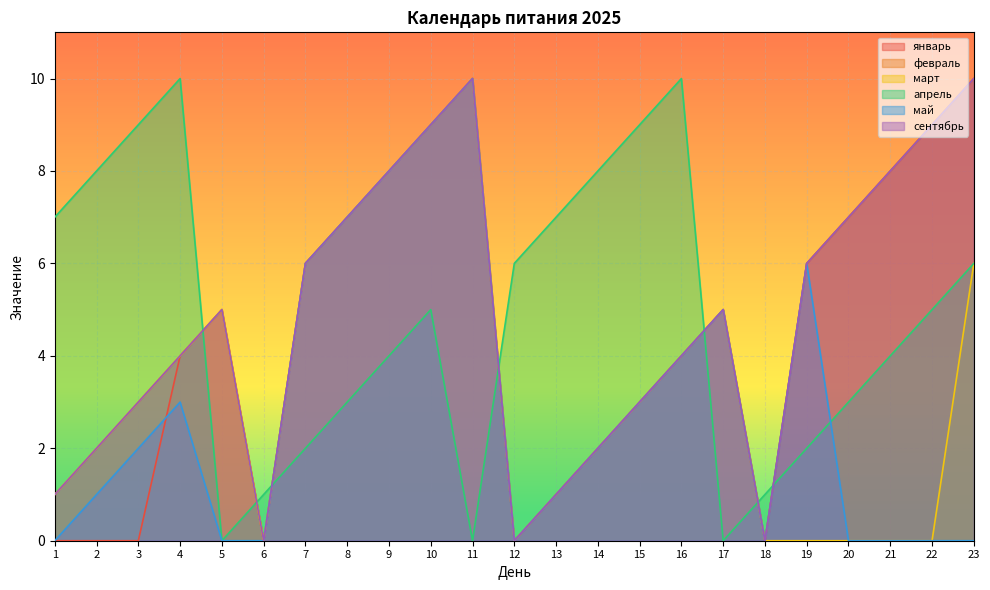

What is the total value across all series at 15?

24